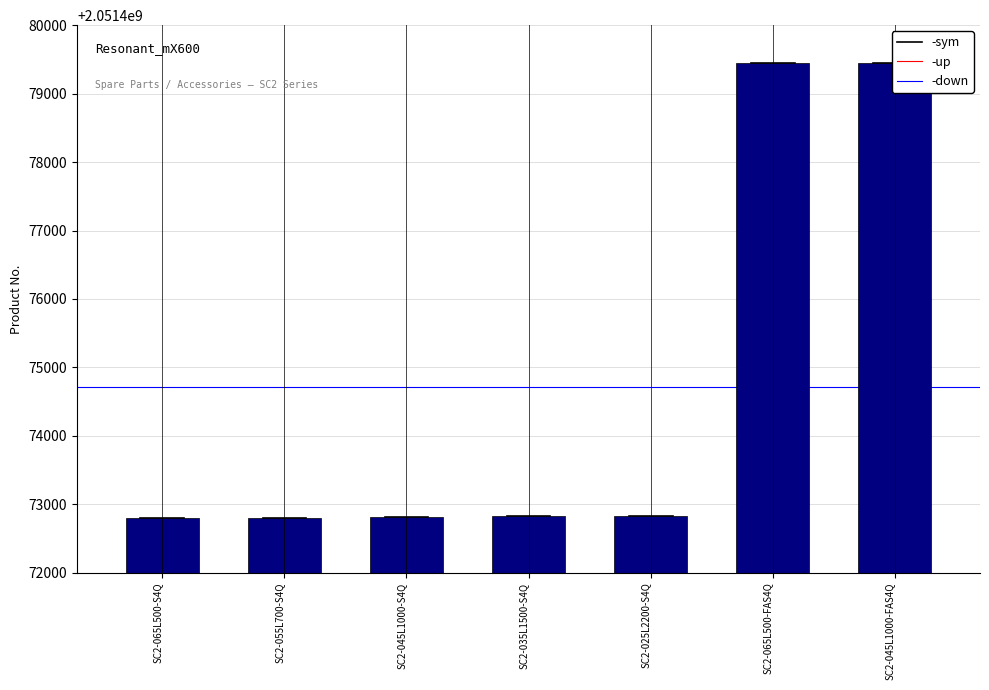

Are the bars grouped side by side (vs. stacked)?

No